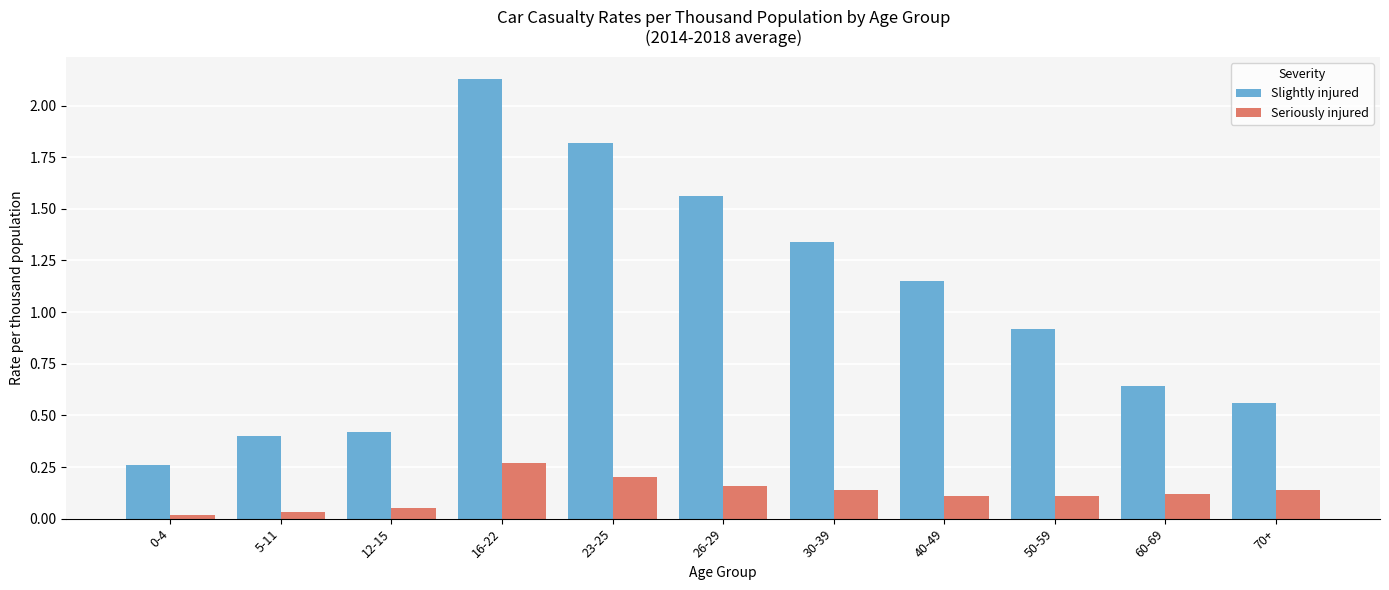

What are all the series names shown in the legend?

Slightly injured, Seriously injured